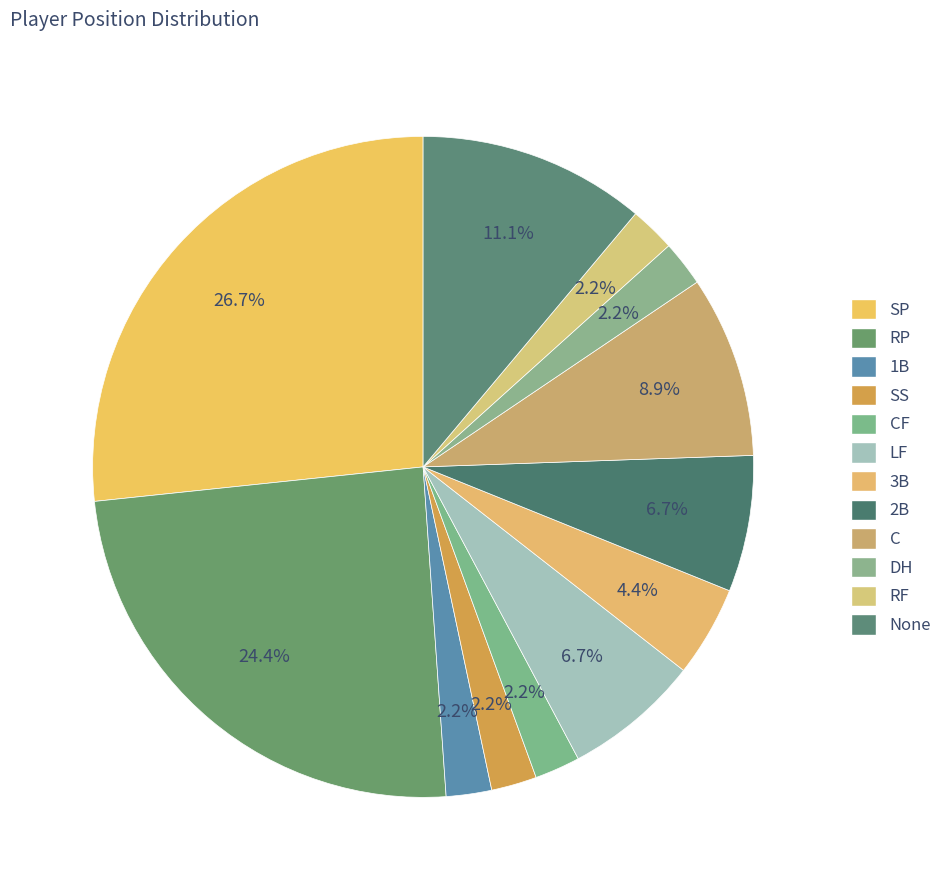

Is the sum of 2B and C greater than half?

No